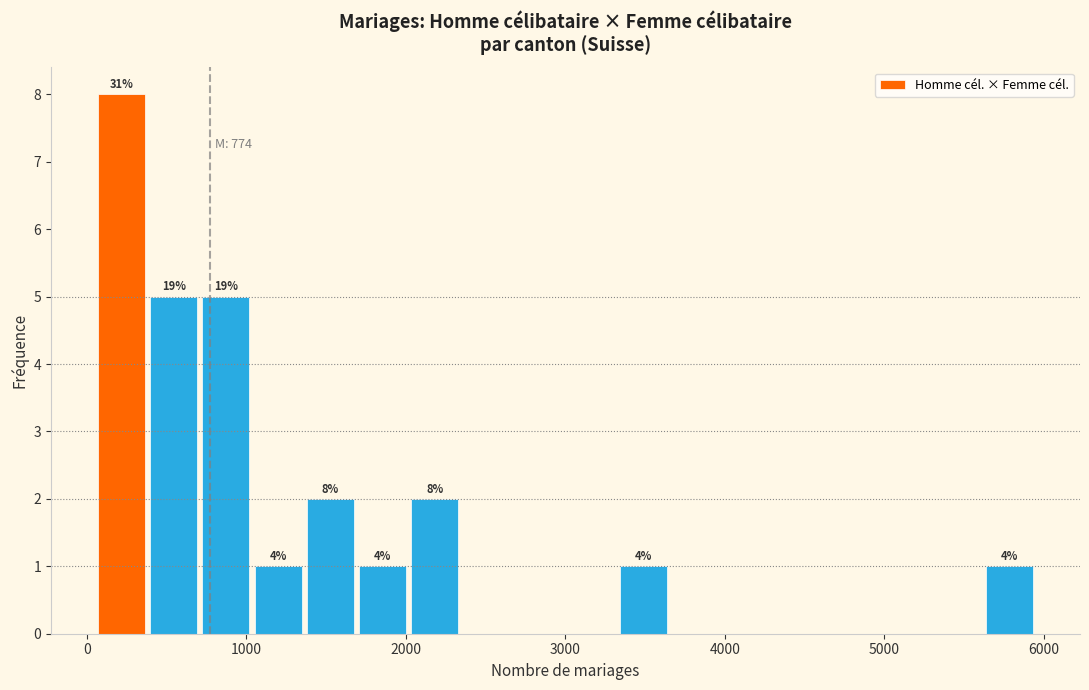

Around what value on the x-axis is the tallest bar? Give the approximate position of its centre, as read against the axis.

200